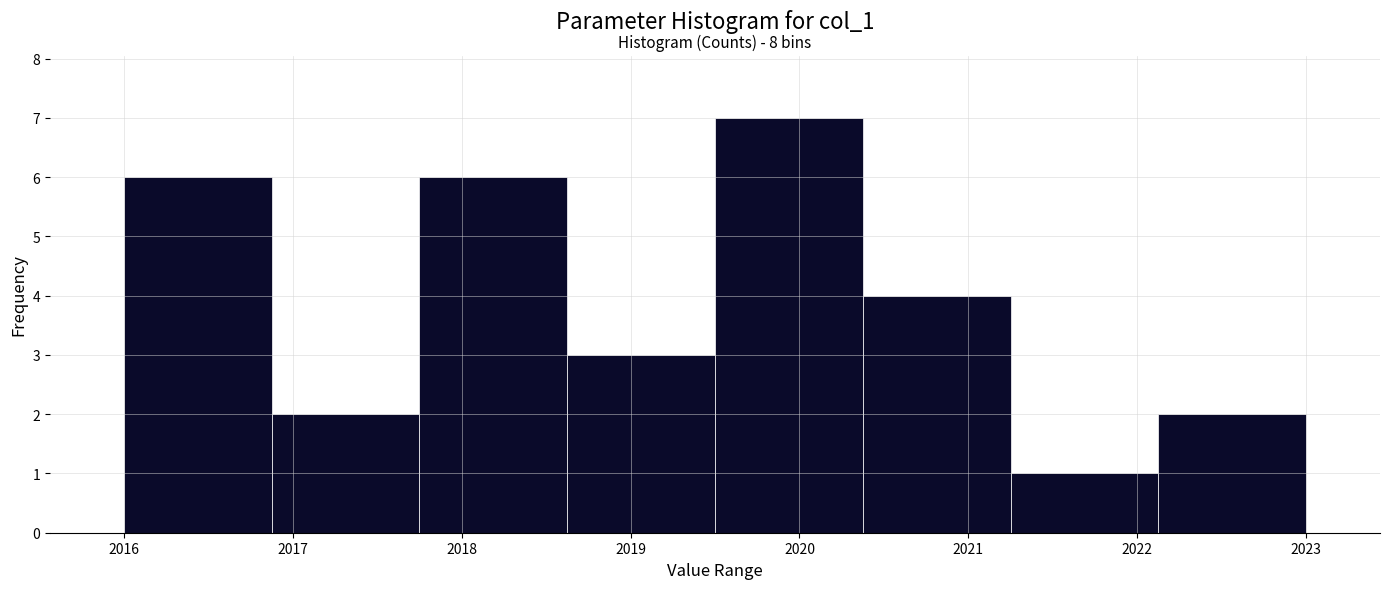

Which range on the x-axis has the tallest bar?

2019.5 to 2020.4